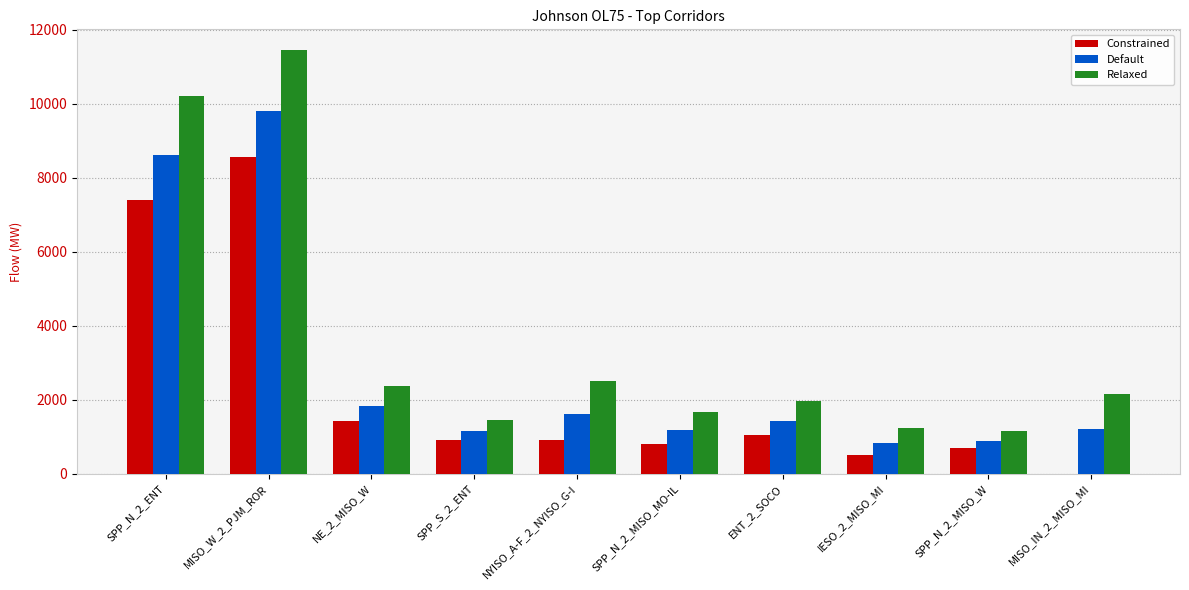

Which series has the largest total across all categories?

Relaxed